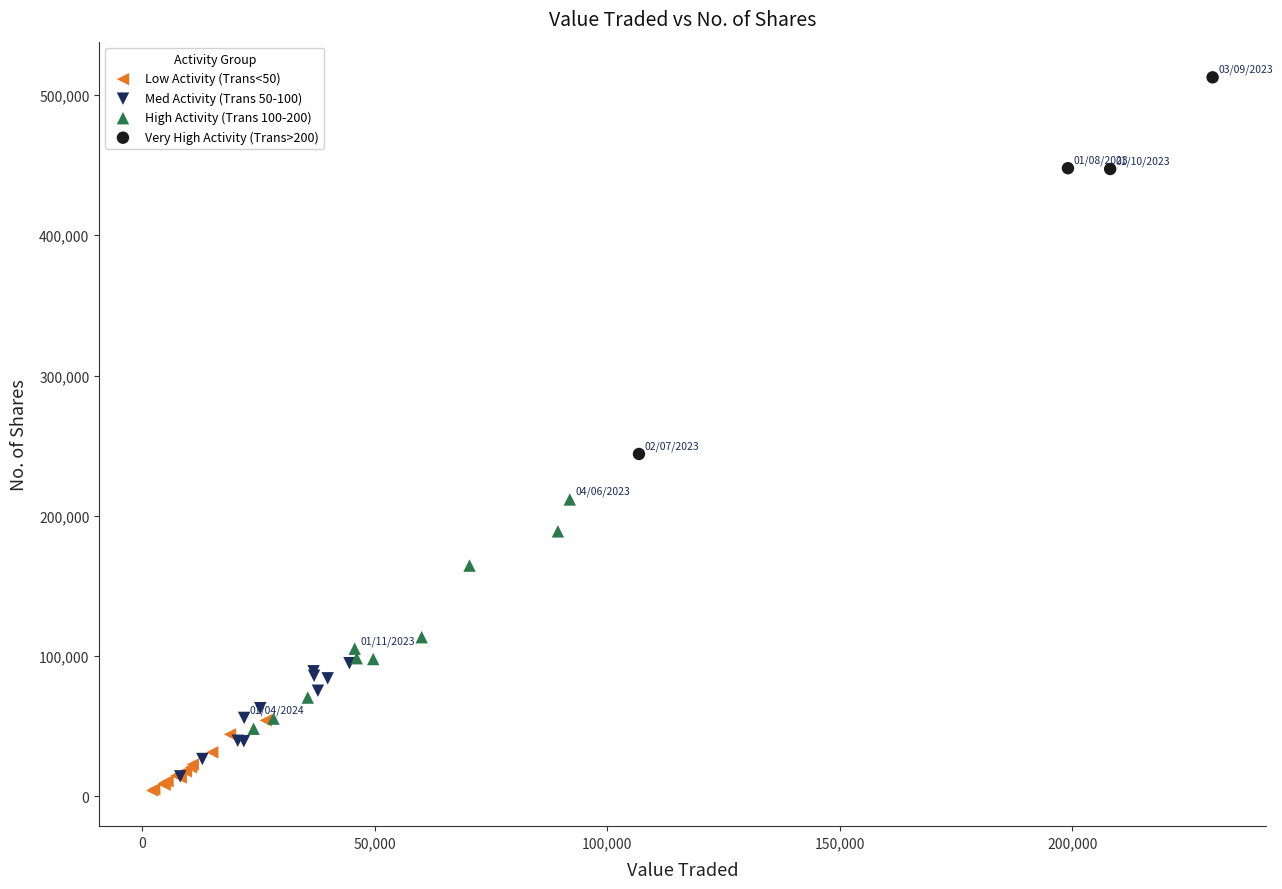

Which series reaches the minimum Y coordinate?

Low Activity (Trans<50)